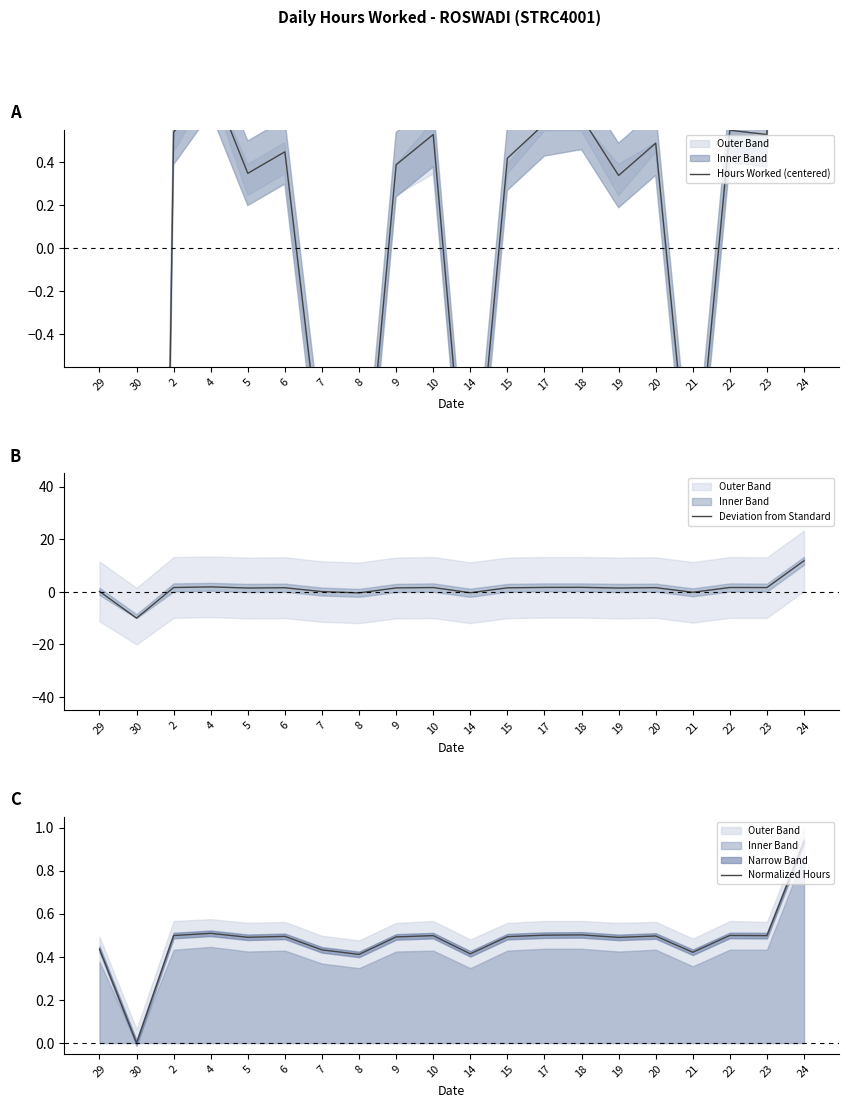

List the labels in order of Hours Worked (centered) value, largest first.

24, 4, 18, 17, 22, 2, 10, 23, 20, 6, 15, 9, 5, 19, 29, 7, 21, 14, 8, 30